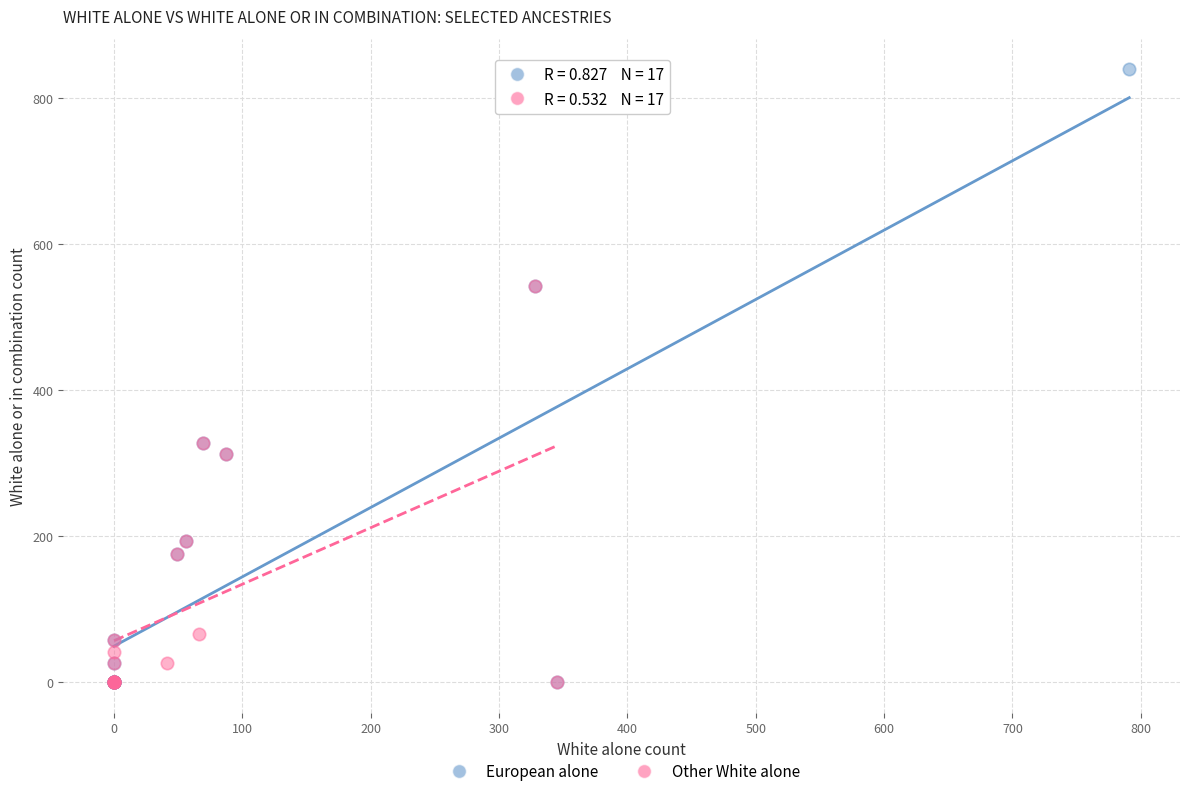

Which series has the widest spread of Y values?

European alone